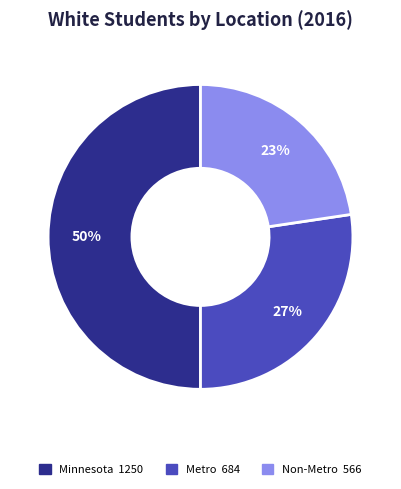

True or false: Metro accounts for 27% of the total.

True